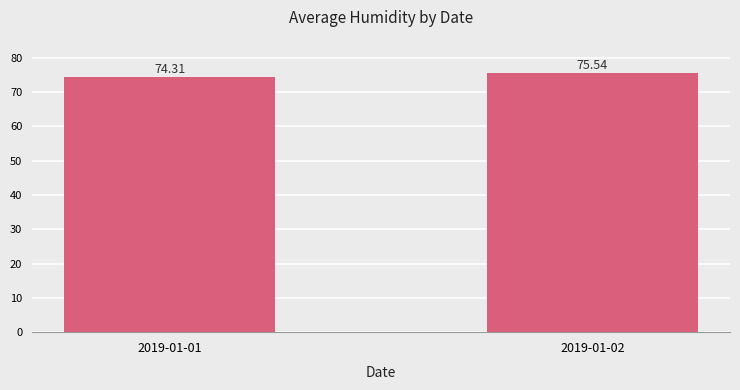

How many values exceed 75?

1